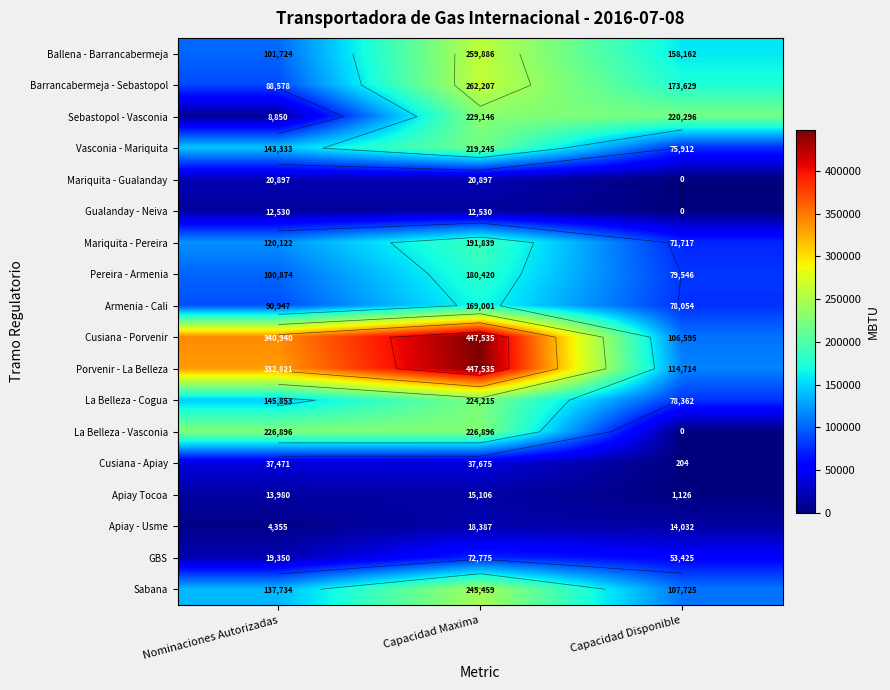

What is the sum of the Apiay - Usme values at Capacidad Maxima and Capacidad Disponible?

32419.1